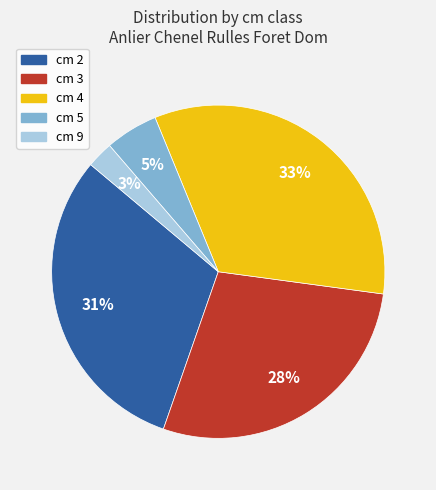

How many segments does this pie chart have?

5